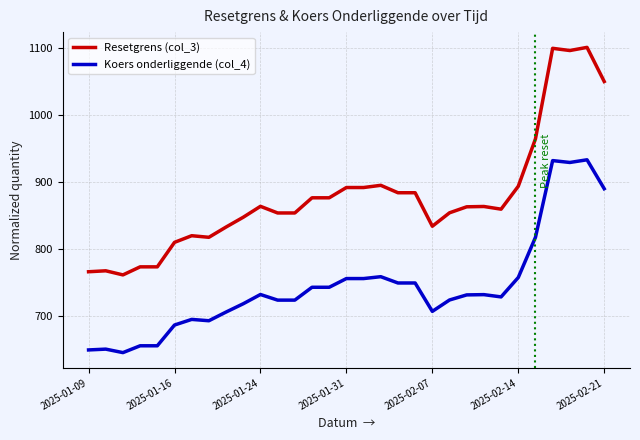

What are all the series names shown in the legend?

Resetgrens (col_3), Koers onderliggende (col_4)